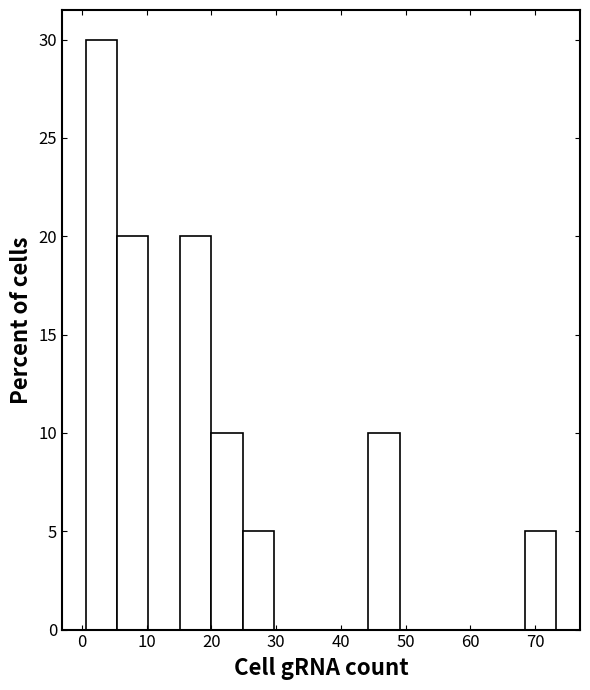

What is the height of the bar covering 25 to 30 on the x-axis? Neither the bar edges nor the heights are printed on the chart, so give them approximately, as read against the axes.

5